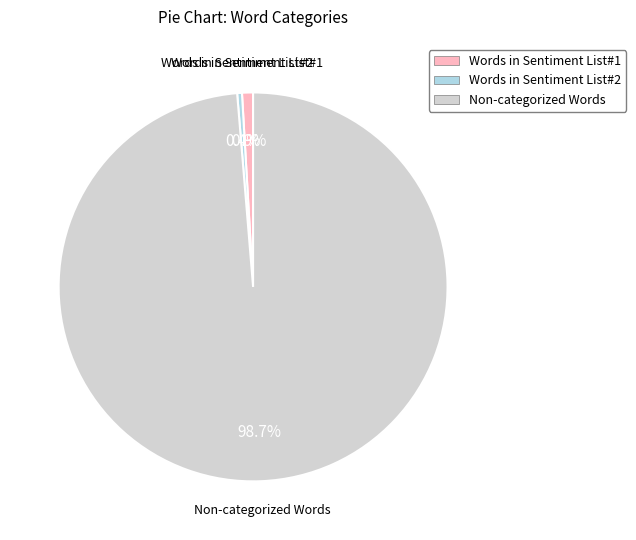

To the nearest percent, what is the average slice percentage?

33%